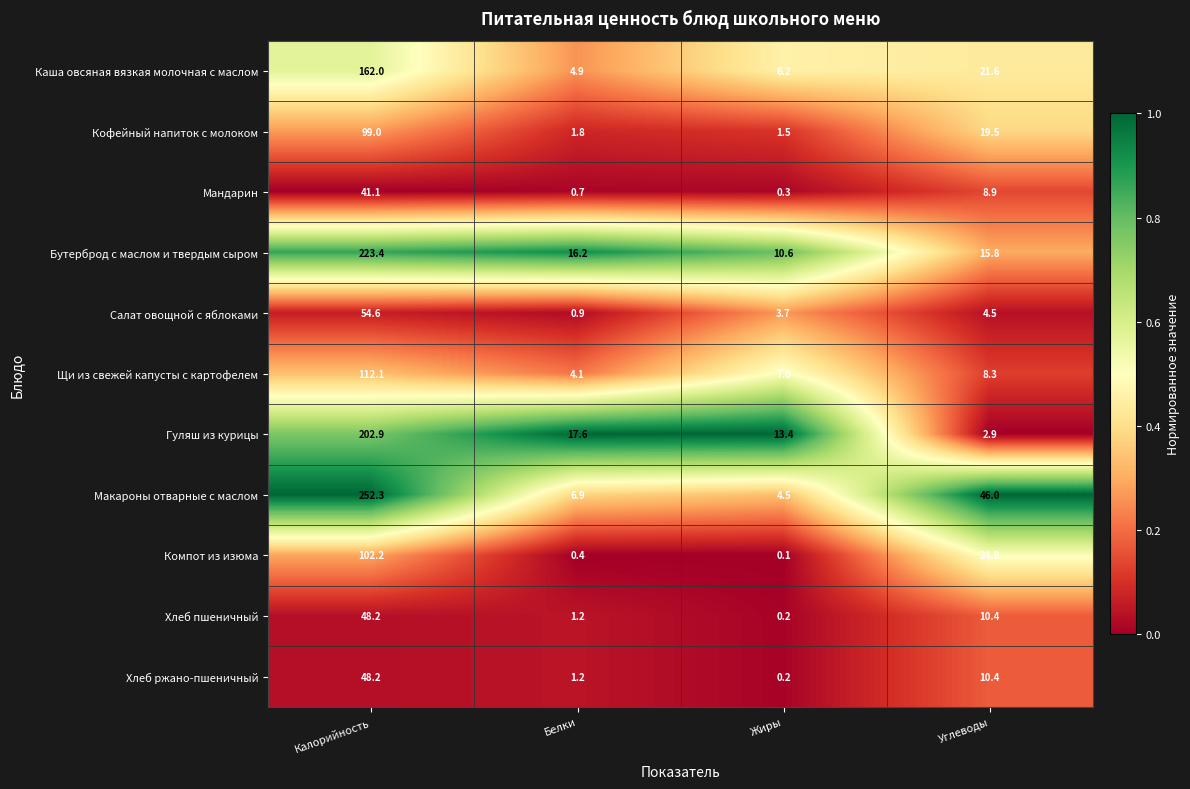

What is the sum of all Хлеб ржано-пшеничный values?

60.0